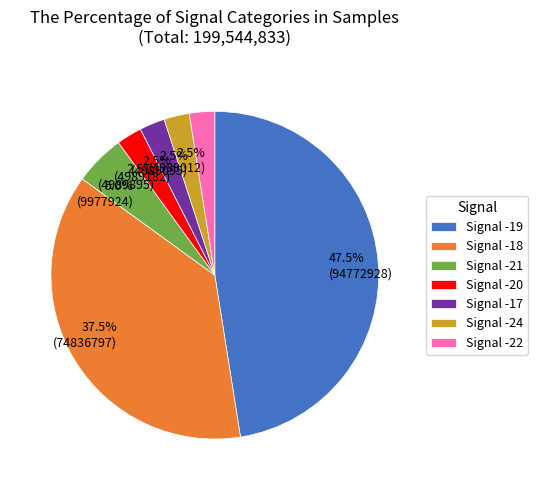

Is there any slice that represents more than half of the pie?

No